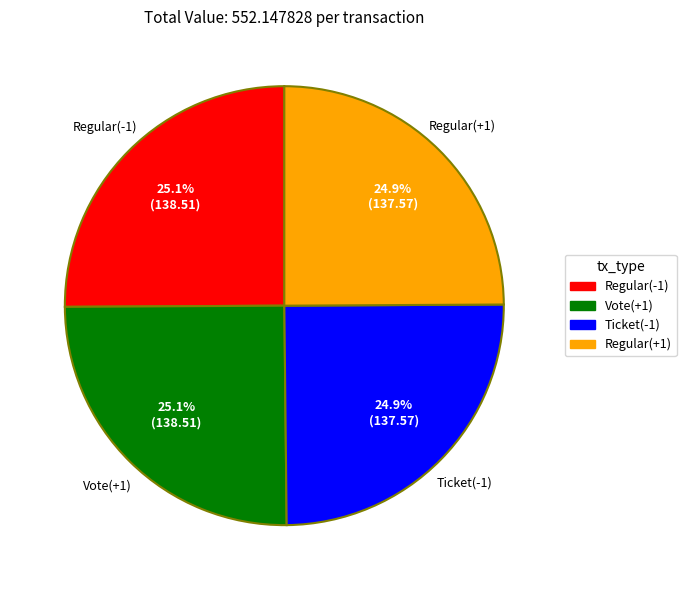

To the nearest percent, what is the average slice percentage?

25%